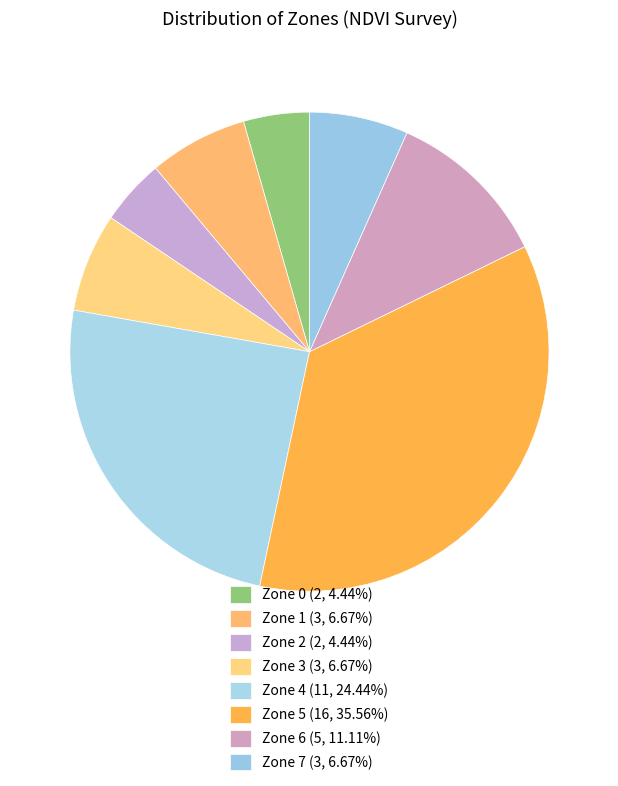

Does any single category account for the majority?

No